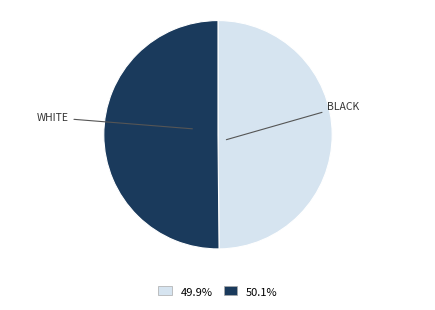

How many slices are in this pie chart?

2